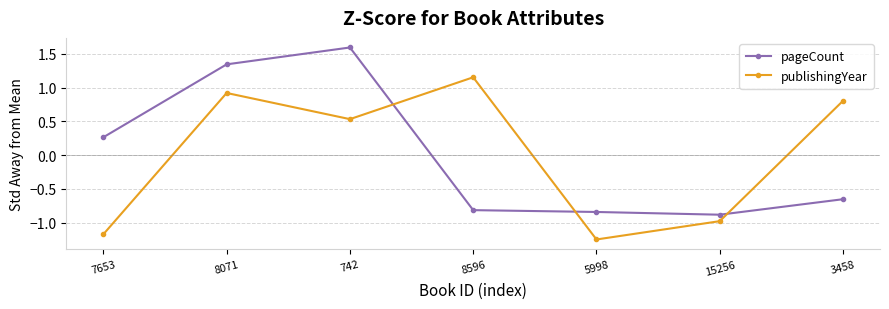

What is the spread (max minus min) of values at 8071?

0.4